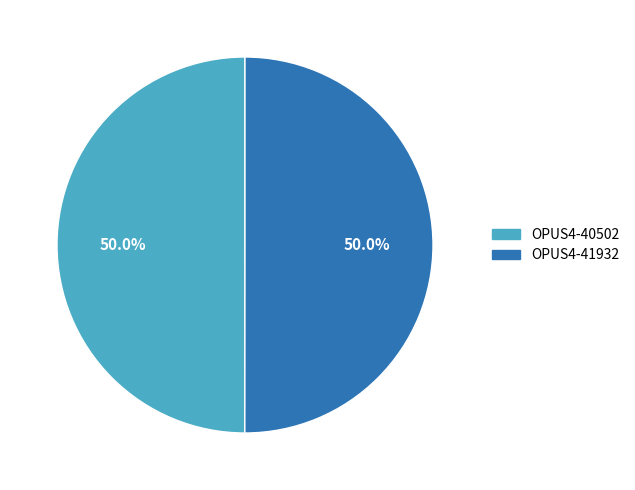

To the nearest percent, what portion does OPUS4-40502 represent?

50%